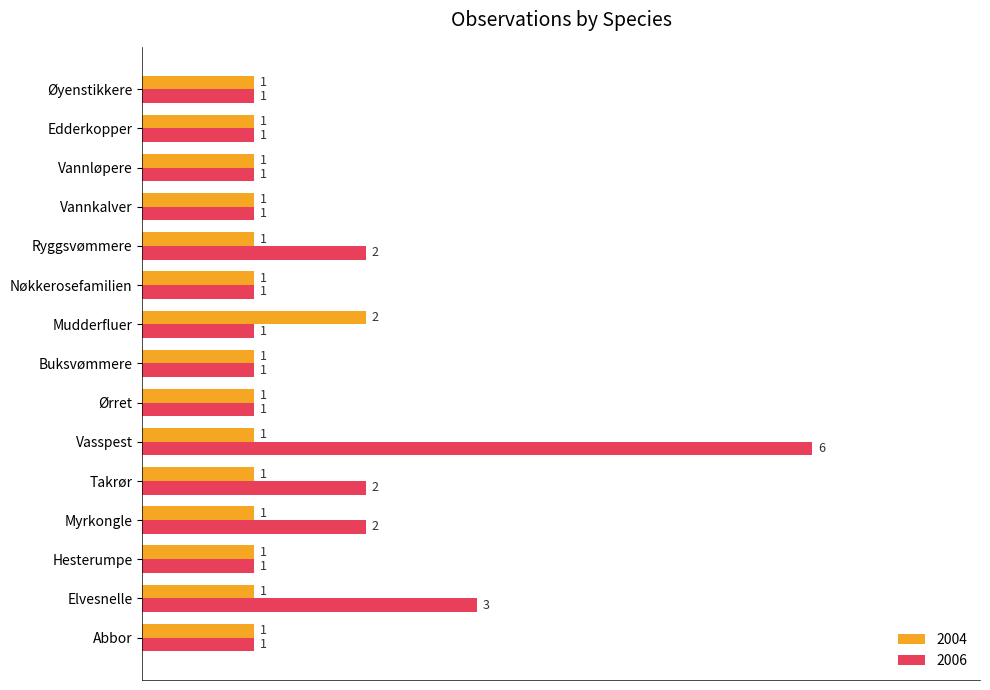

What is the difference between the maximum and minimum values in the 2006 series?

5